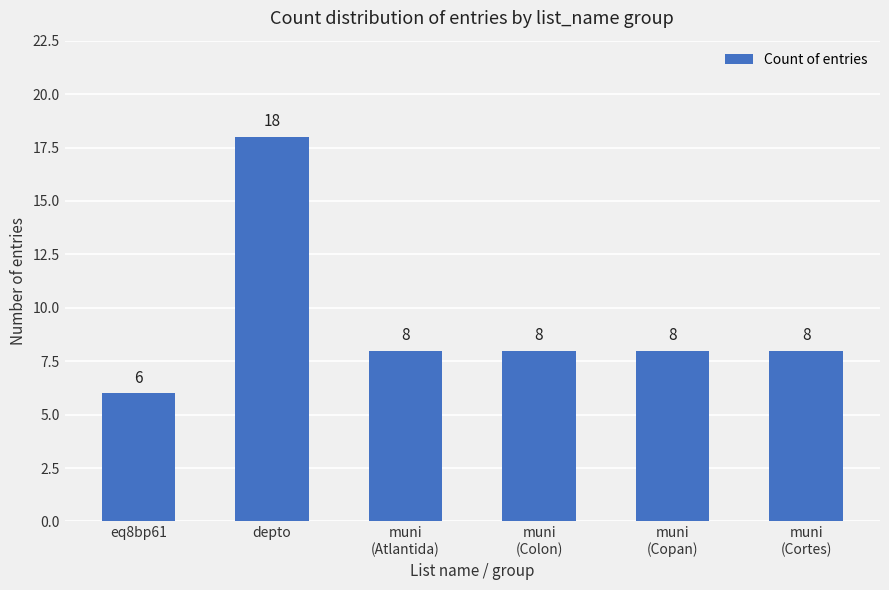

What is the approximate value at depto, to the nearest 10?

20